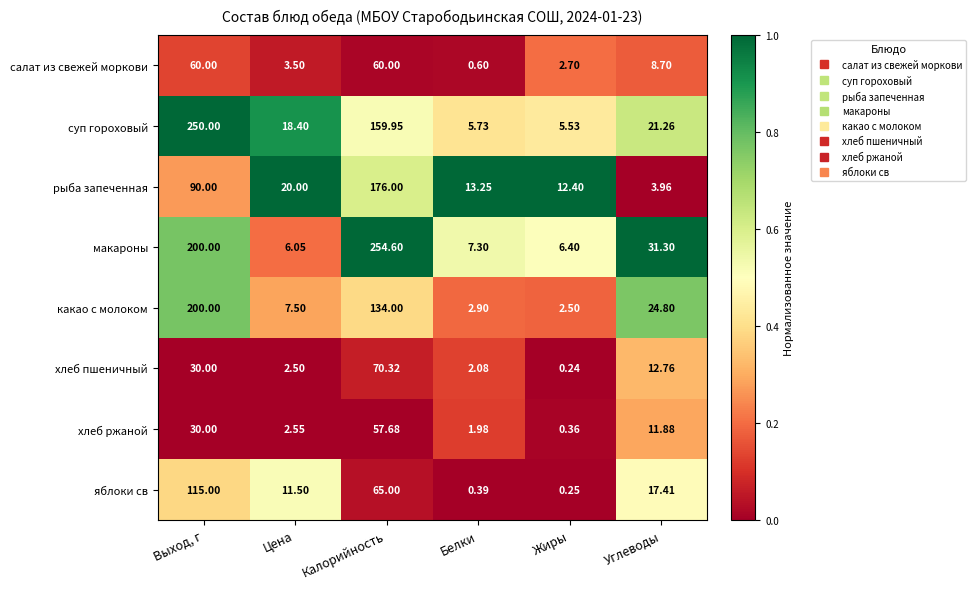

List the series in order of their peak value, highest first.

макароны, суп гороховый, какао с молоком, рыба запеченная, яблоки св, хлеб пшеничный, салат из свежей моркови, хлеб ржаной